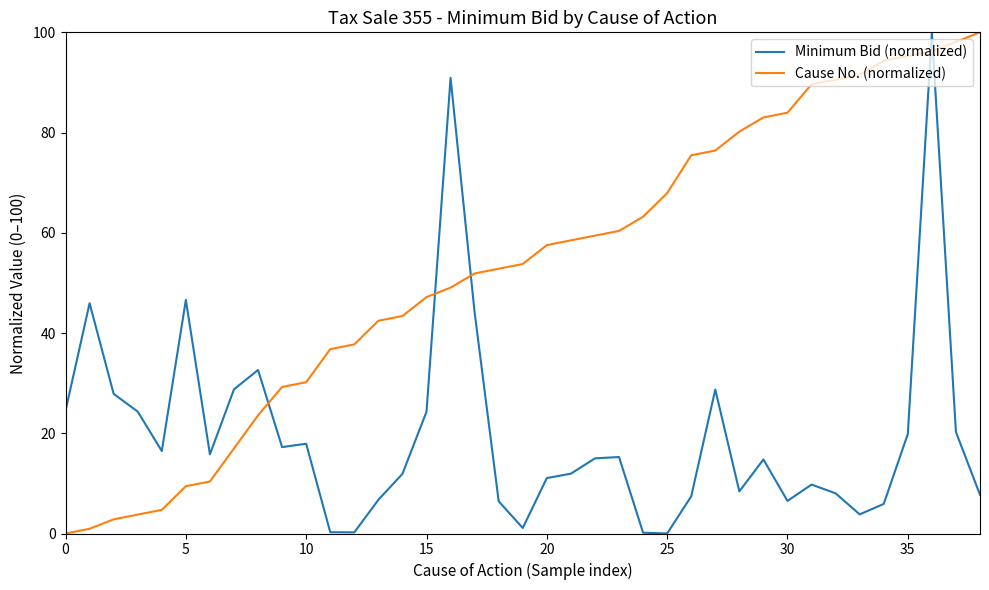

Which series has the largest total across all categories?

Cause No. (normalized)